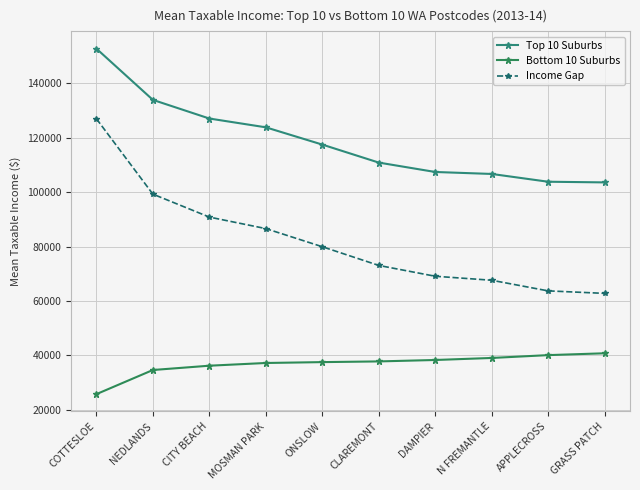

Reading left to right, extract all data points from this chart.

Top 10 Suburbs: 152792	133958	127102	123871	117524	110909	107451	106728	103865	103623
Bottom 10 Suburbs: 25780	34652	36232	37232	37553	37810	38333	39080	40123	40800
Income Gap: 127012	99306	90870	86639	79971	73099	69118	67648	63742	62823